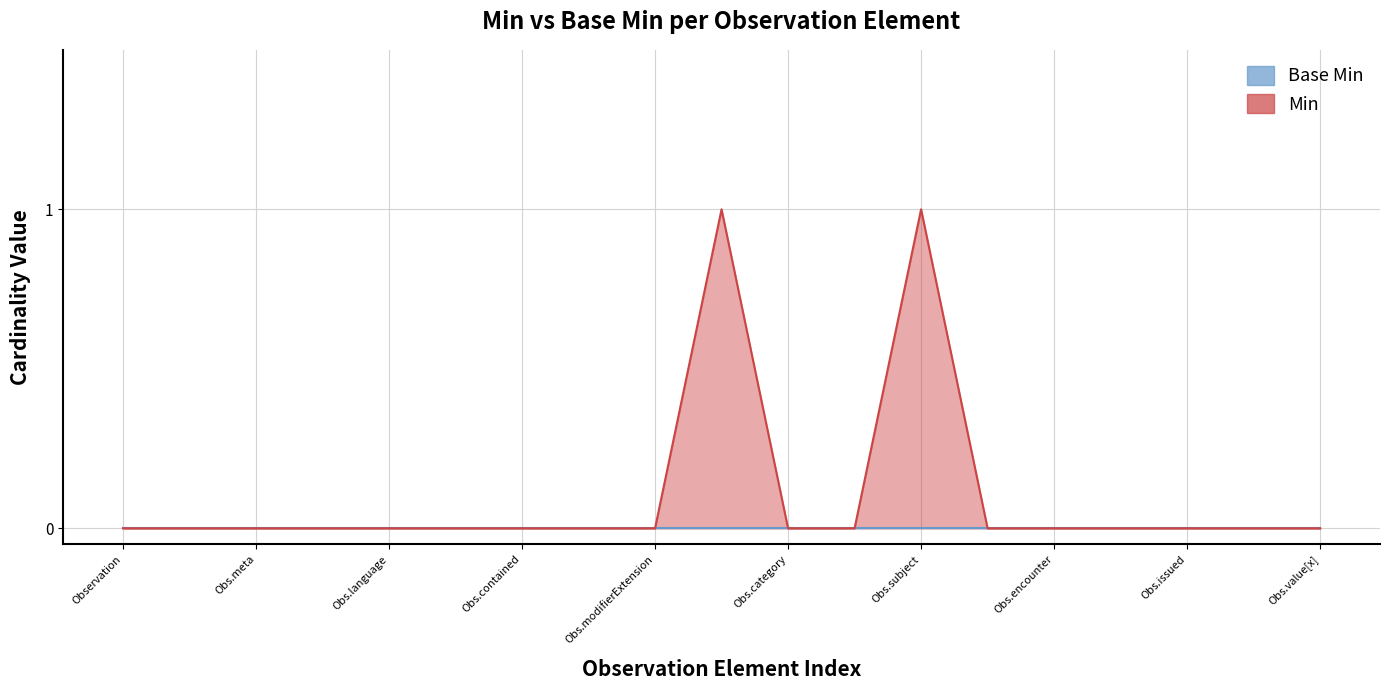

What is the maximum value shown in the chart?

1